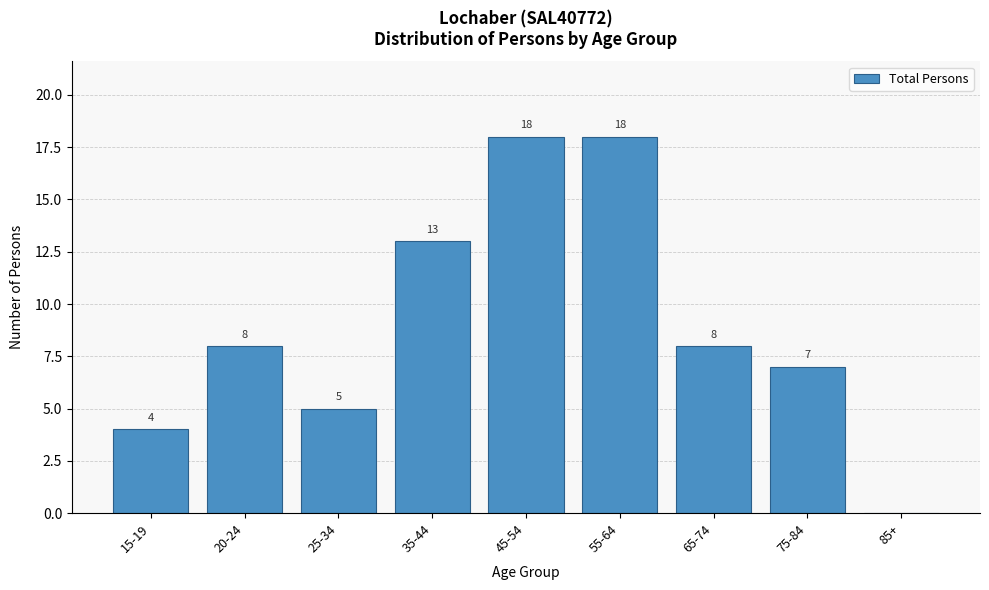

Reading right to left, what are all the values shown in this chart?

85+=0	75-84=7	65-74=8	55-64=18	45-54=18	35-44=13	25-34=5	20-24=8	15-19=4